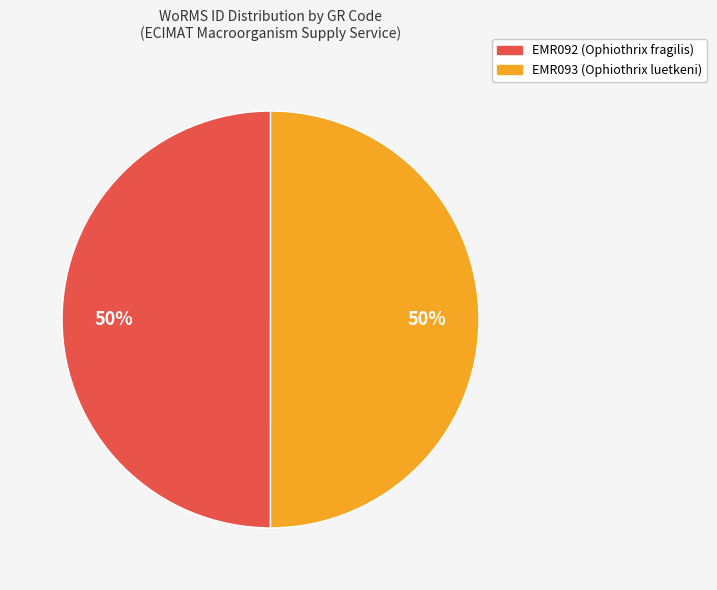

Do EMR093 (Ophiothrix luetkeni) and EMR092 (Ophiothrix fragilis) together represent more than half of the pie?

Yes